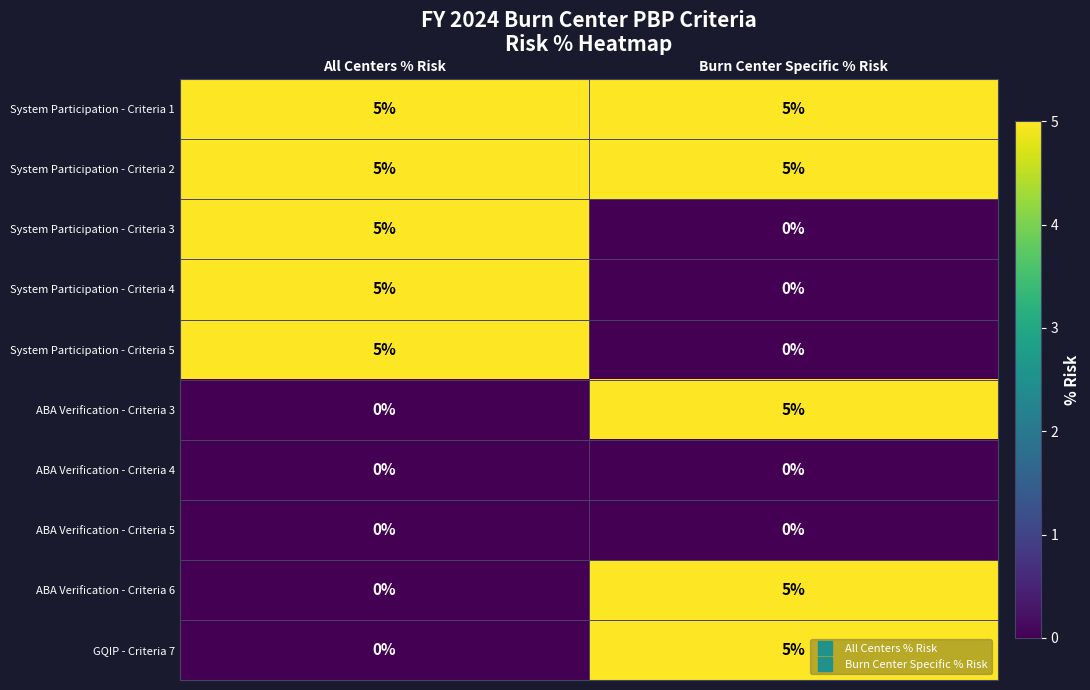

The System Participation - Criteria 4 series shows 0 at Burn Center Specific % Risk. True or false?

True